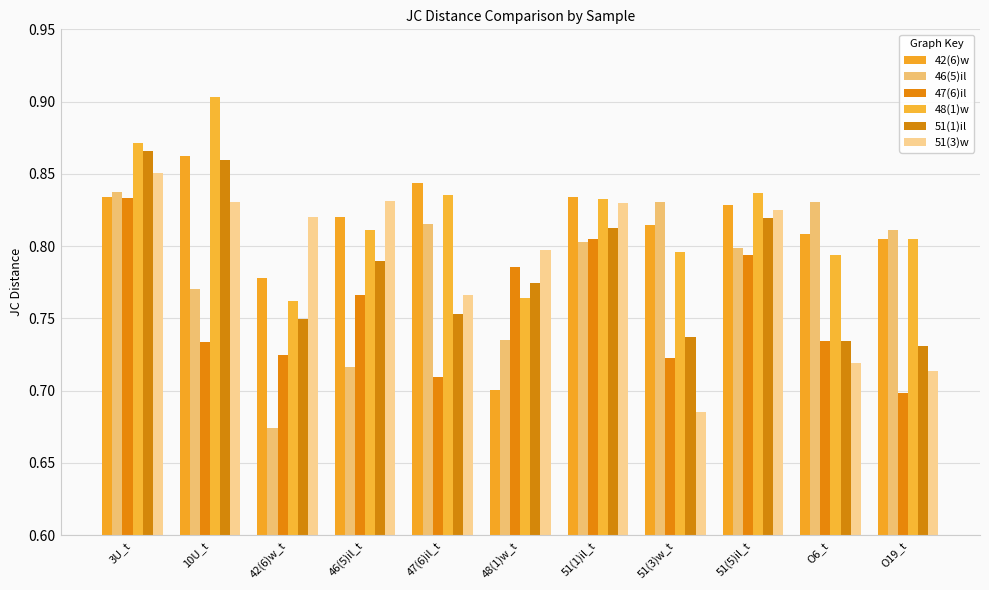

What is the label of the 11th bar from the left?

O19_t